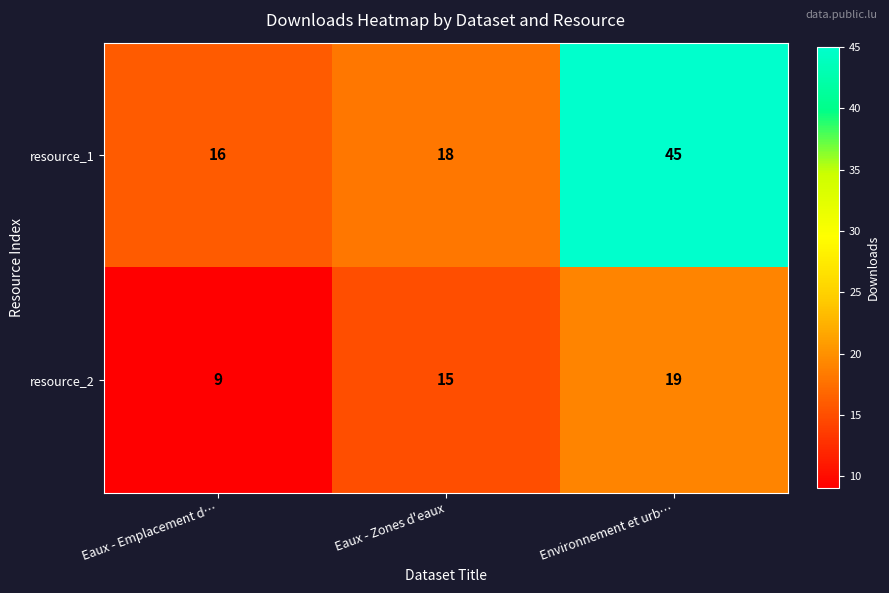

What is the sum of the resource_1 values at Eaux - Zones d'eaux and Environnement et urb…?

63